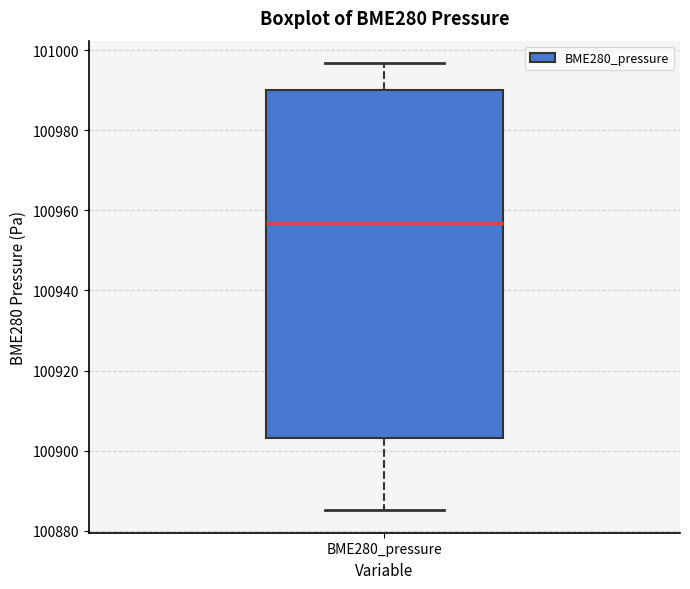

Where does the lower whisker of the box for BME280_pressure end on the y-axis? The values are not printed on the chart, so give them approximately, as read against the axis.

100886